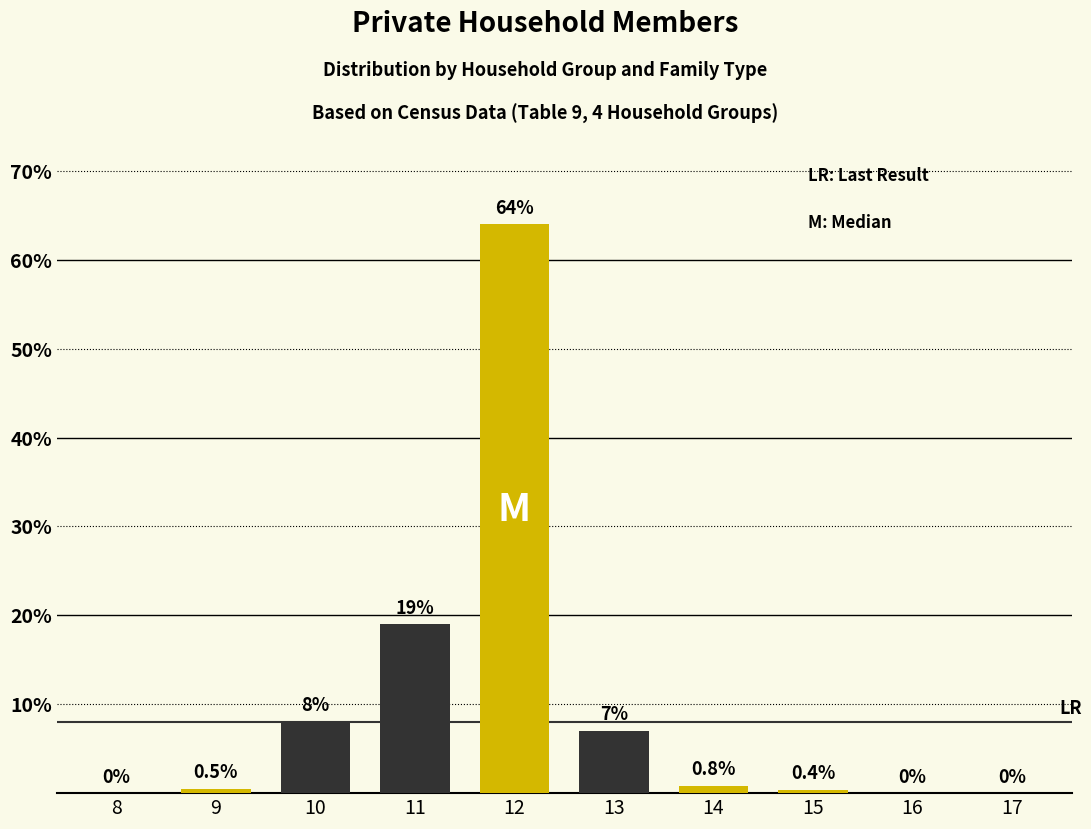

What is the change in value from 10 to 11?

+11.0